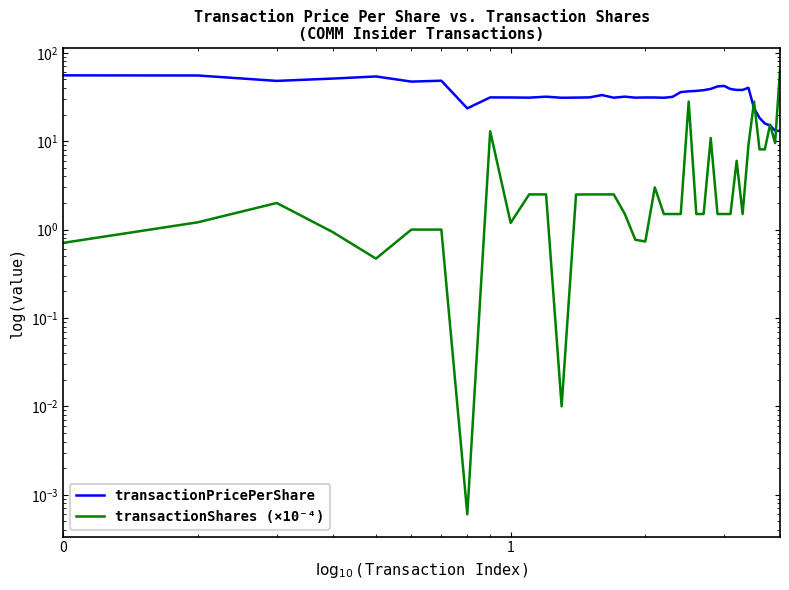

Which series has the widest spread of values?

transactionShares (×10⁻⁴)